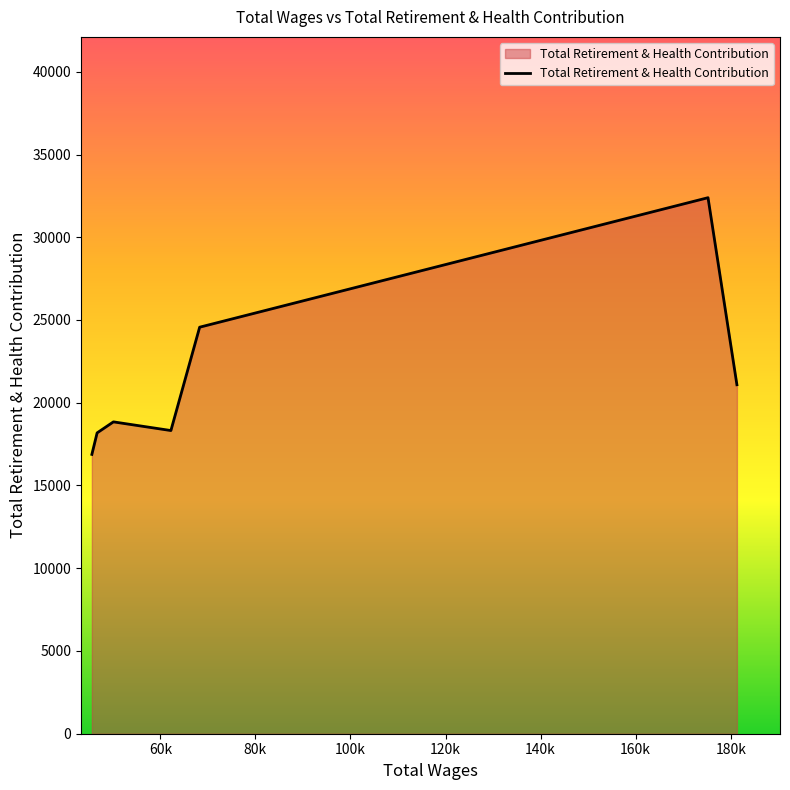

What is the maximum value shown in the chart?

32390